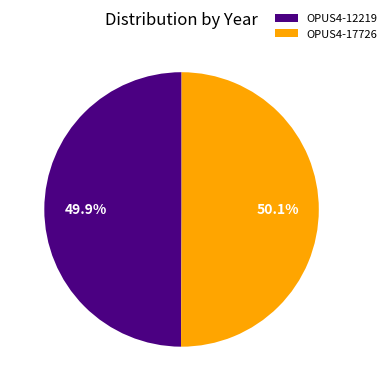

Does any single category account for the majority?

Yes